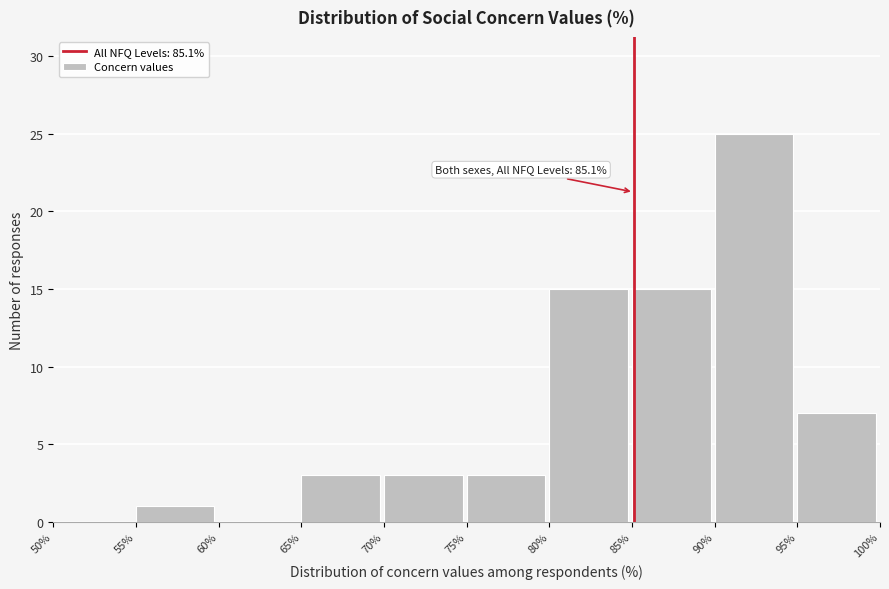

Which range on the x-axis has the tallest bar?

90% to 95%